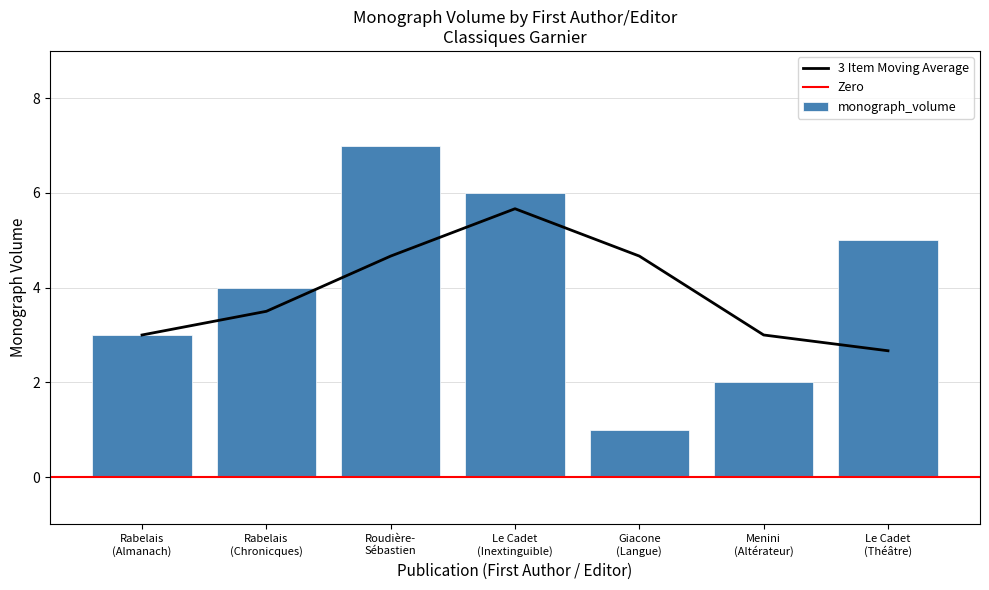

Where is the data nearest to the value 4?

Rabelais
(Chronicques)